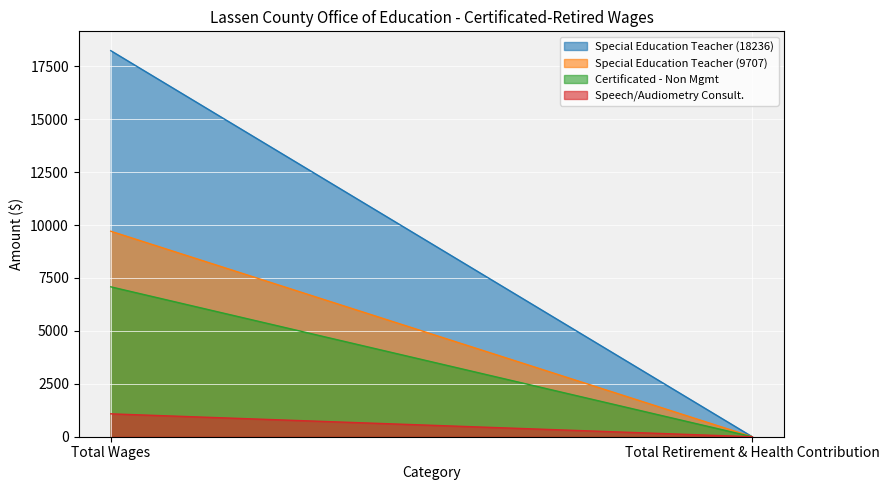

Which series has the largest total across all categories?

Special Education Teacher (18236)